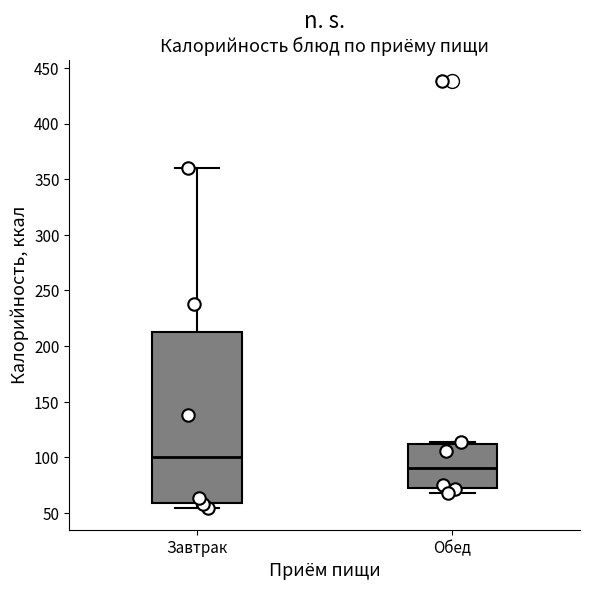

Comparing the boxes themselves (not the whiskers), which one is the tallest?

Завтрак